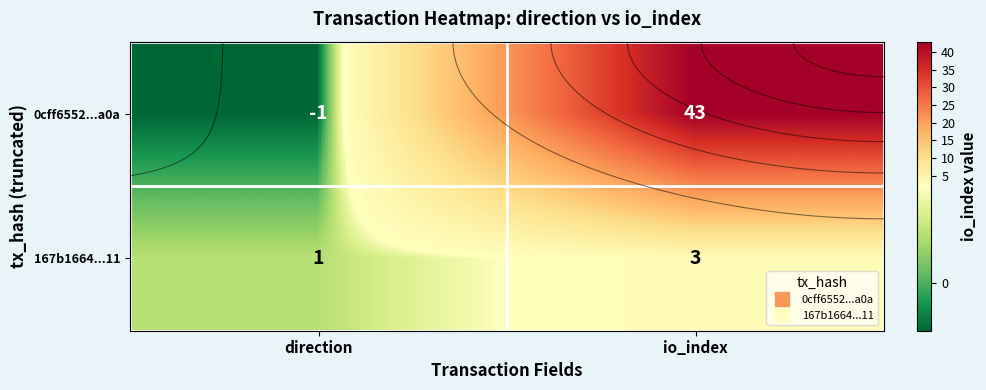

What is the maximum value for 0cff6552...a0a?

43